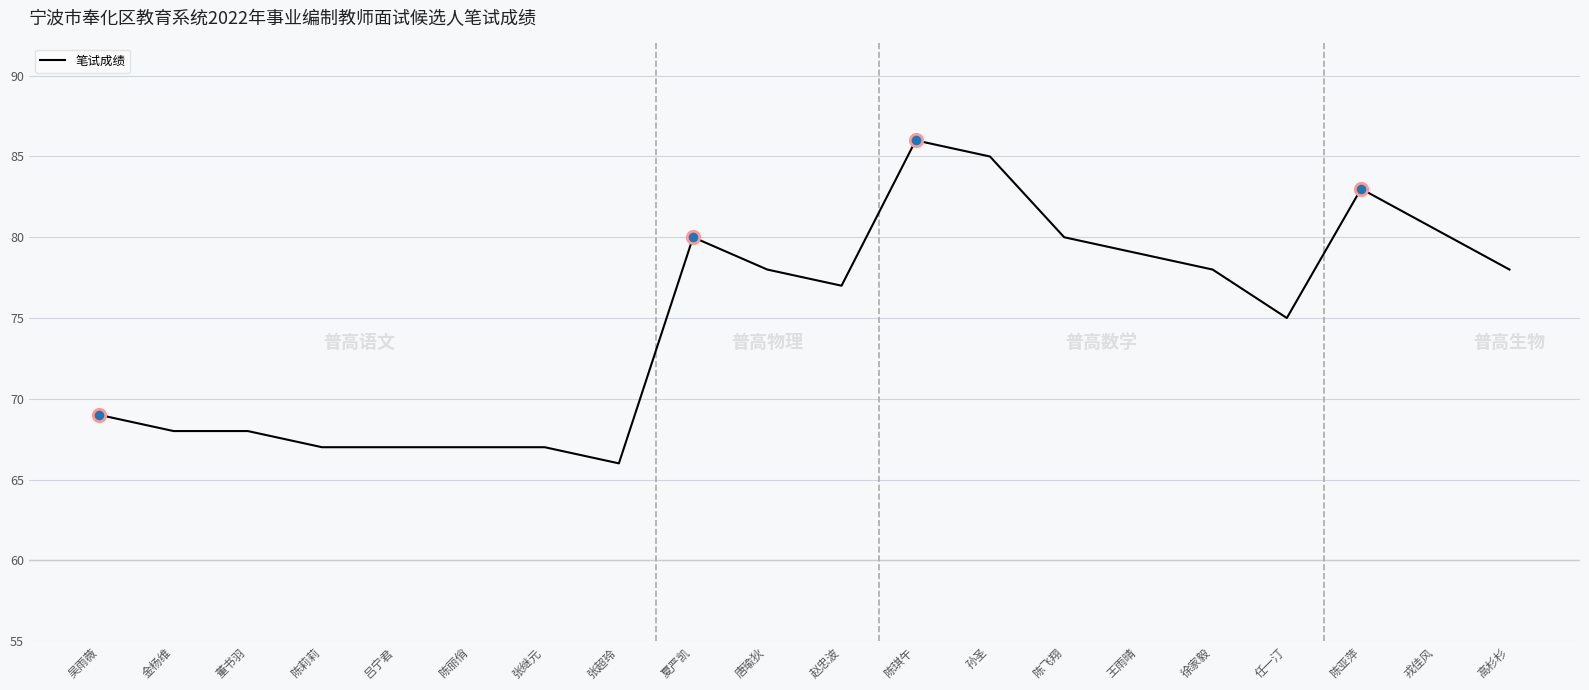

What is the ratio of the value at 陈莉莉 to the value at 吴雨薇?

1.0